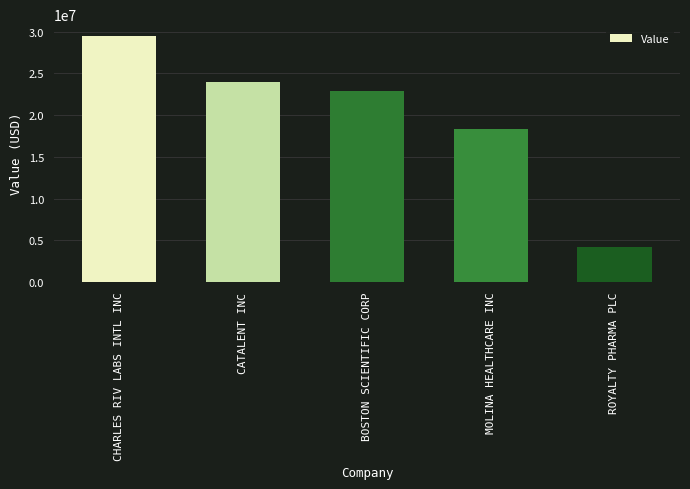

What is the sum of all values?

98861000